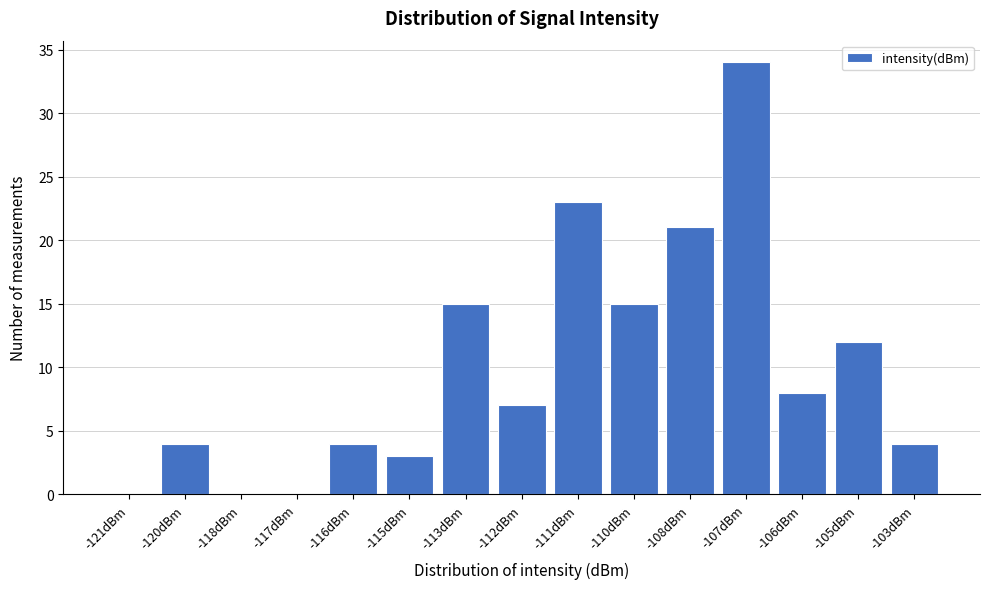

Reading left to right, what are all the values shown in this chart?

-121dBm=0	-120dBm=4	-118dBm=0	-117dBm=0	-116dBm=4	-115dBm=3	-113dBm=15	-112dBm=7	-111dBm=23	-110dBm=15	-108dBm=21	-107dBm=34	-106dBm=8	-105dBm=12	-103dBm=4